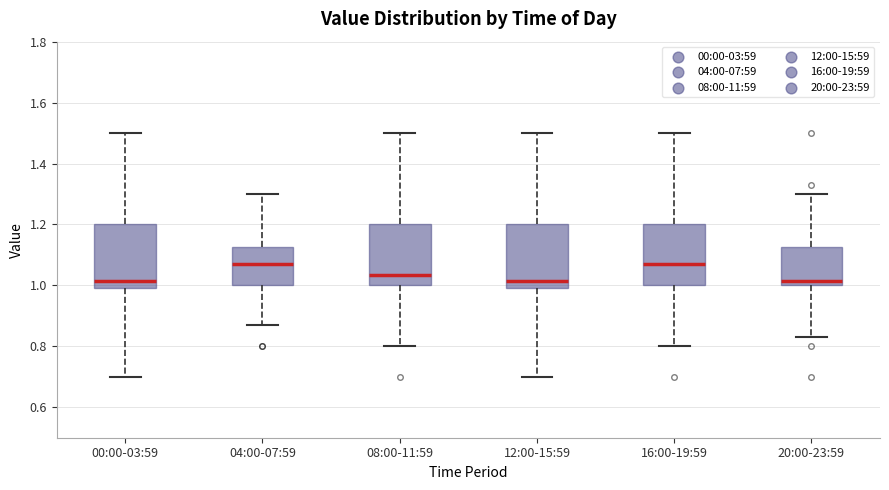

Reading left to right, read every box against the y-axis: the position of its median line, the range the box covers, and the ends of its whiskers. The values are not printed on the chart, so give them approximately, as read against the axis.

00:00-03:59: median 1.02, box 1.00 to 1.20, whiskers 0.70 to 1.50
04:00-07:59: median 1.08, box 1.00 to 1.12, whiskers 0.88 to 1.30
08:00-11:59: median 1.04, box 1.00 to 1.20, whiskers 0.80 to 1.50
12:00-15:59: median 1.02, box 1.00 to 1.20, whiskers 0.70 to 1.50
16:00-19:59: median 1.08, box 1.00 to 1.20, whiskers 0.80 to 1.50
20:00-23:59: median 1.02, box 1.00 to 1.12, whiskers 0.84 to 1.30